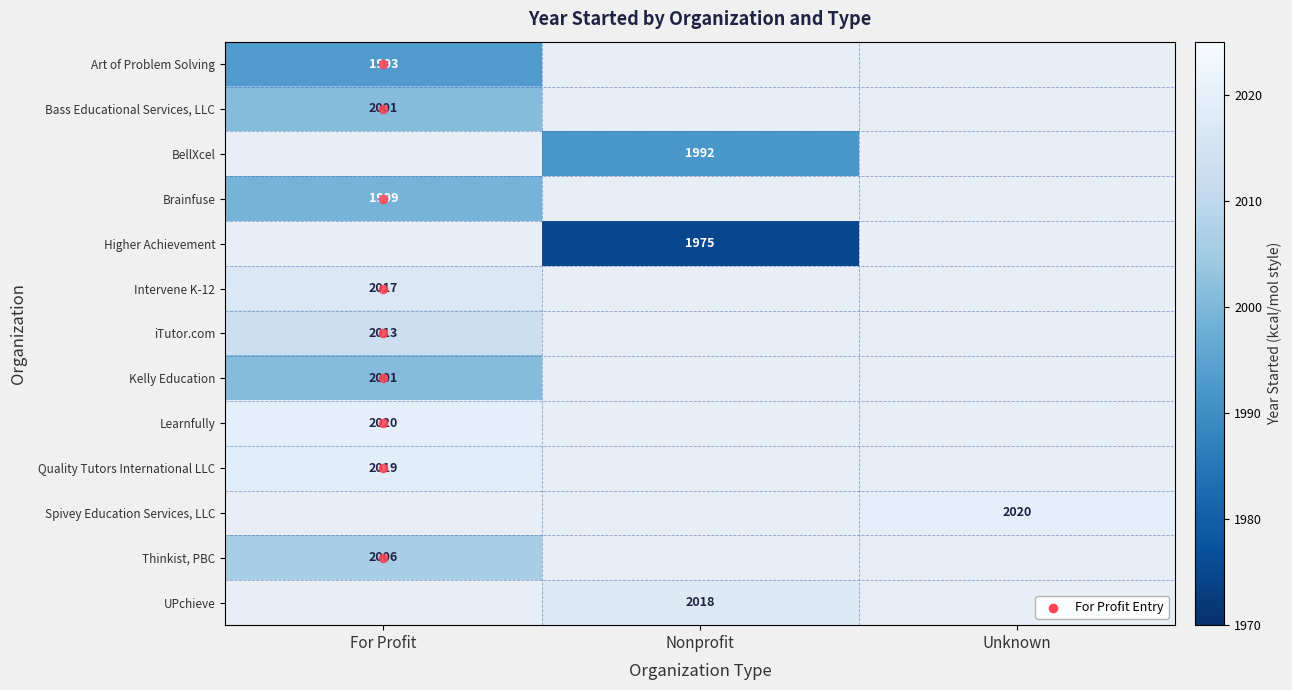

List the labels in order of Quality Tutors International LLC value, largest first.

For Profit, Nonprofit, Unknown